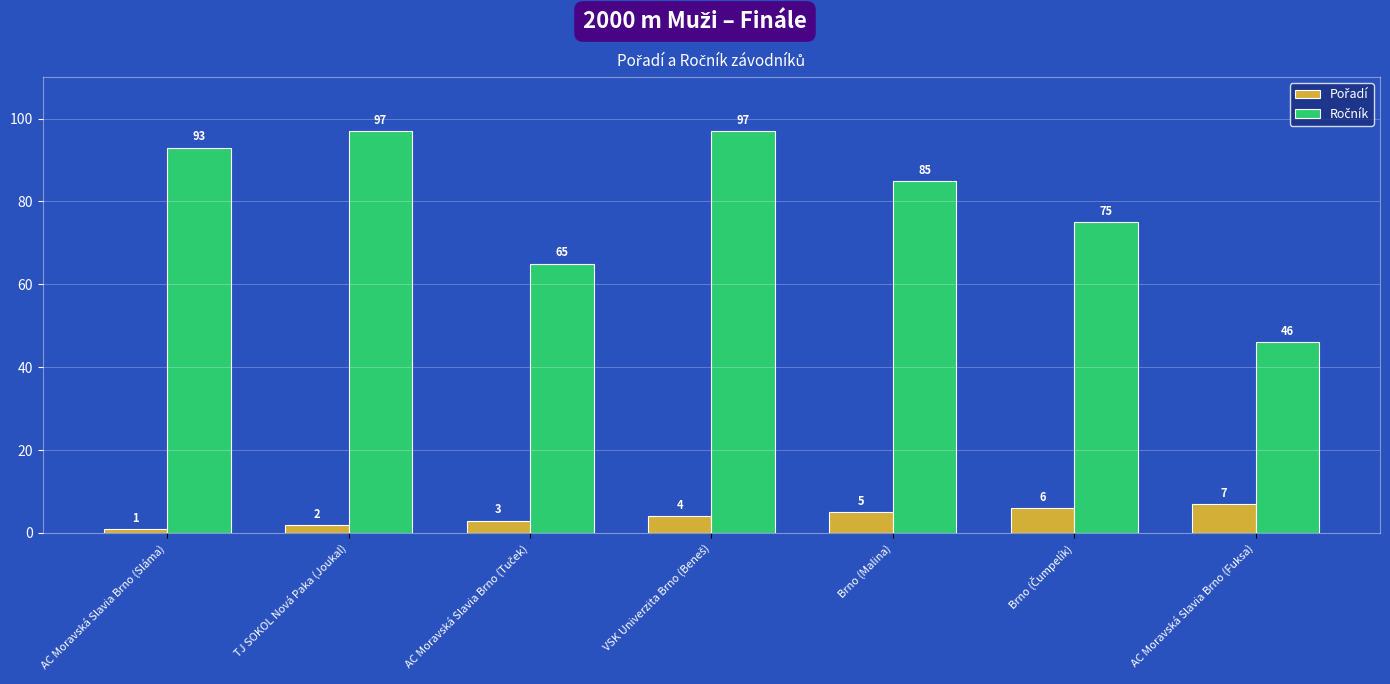

At how many categories does at least one series exceed 38?

7